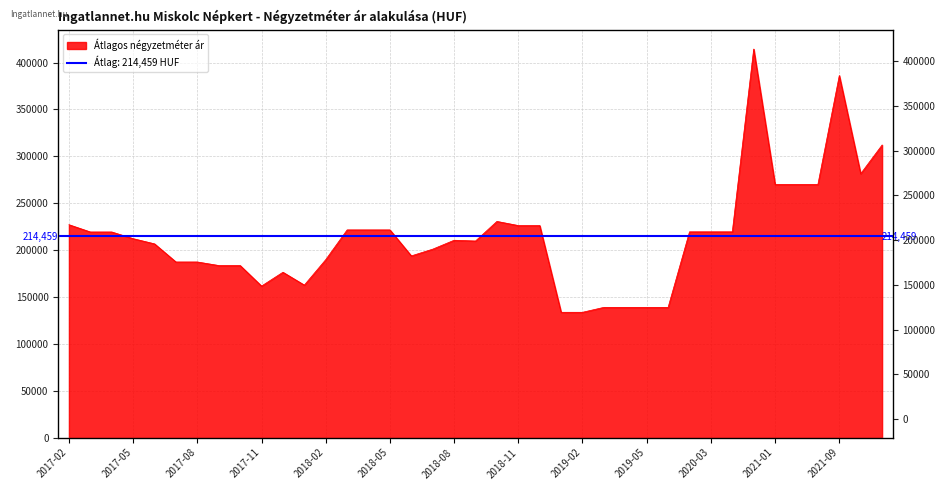

What is the difference between the maximum and minimum values?

280775